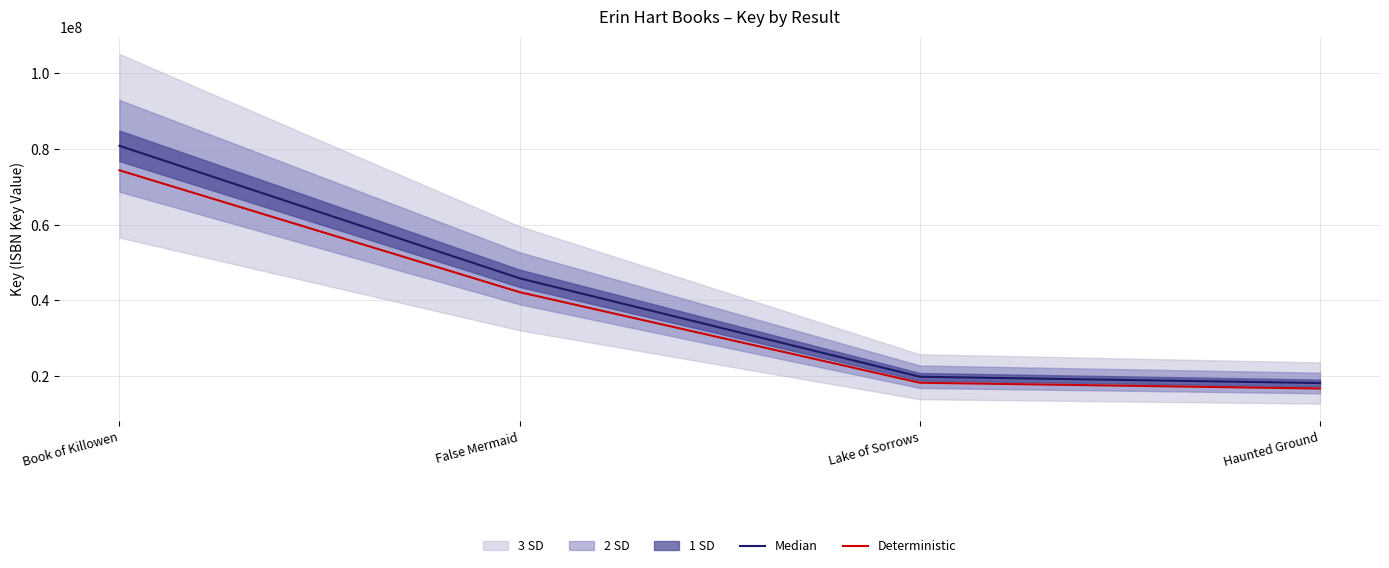

Rank the series by their average value, from lowest to highest.

Deterministic, Median